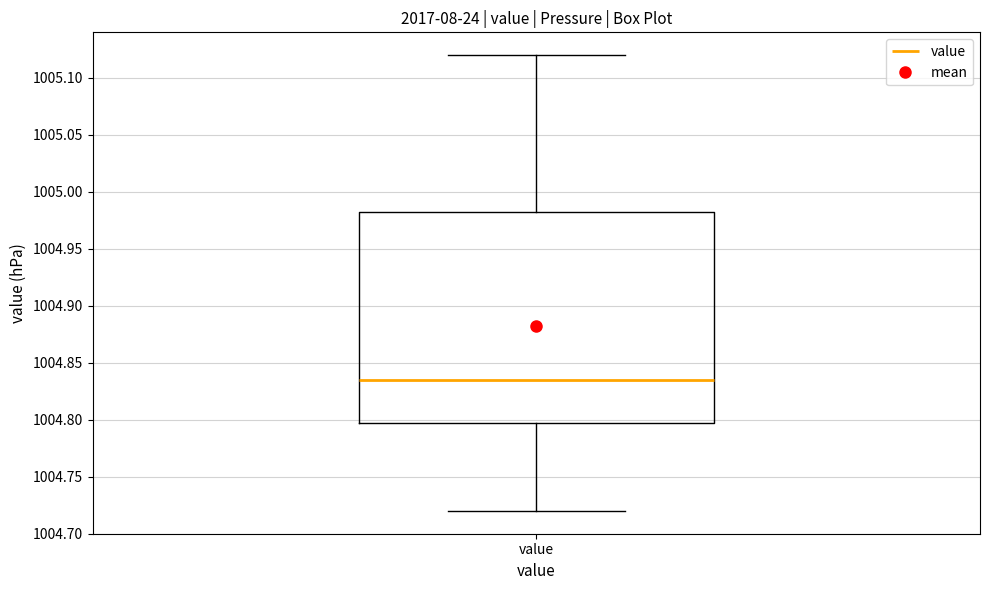

Read this box plot against the y-axis: the position of the median line, the range covered by the box, and the ends of both whiskers. The values are not printed on the chart, so give them approximately, as read against the axis.

median 1004.835, box 1004.800 to 1004.985, whiskers 1004.720 to 1005.120